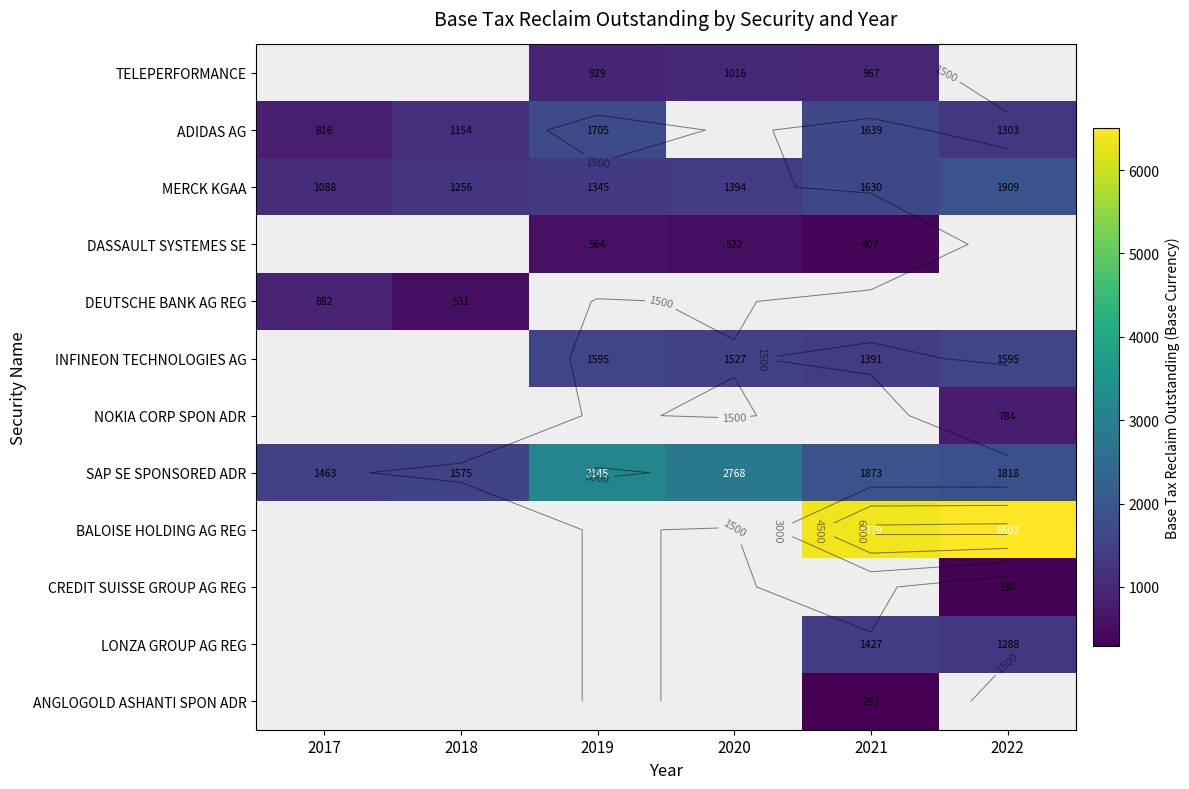

What is the sum of all DEUTSCHE BANK AG REG values?

1412.8